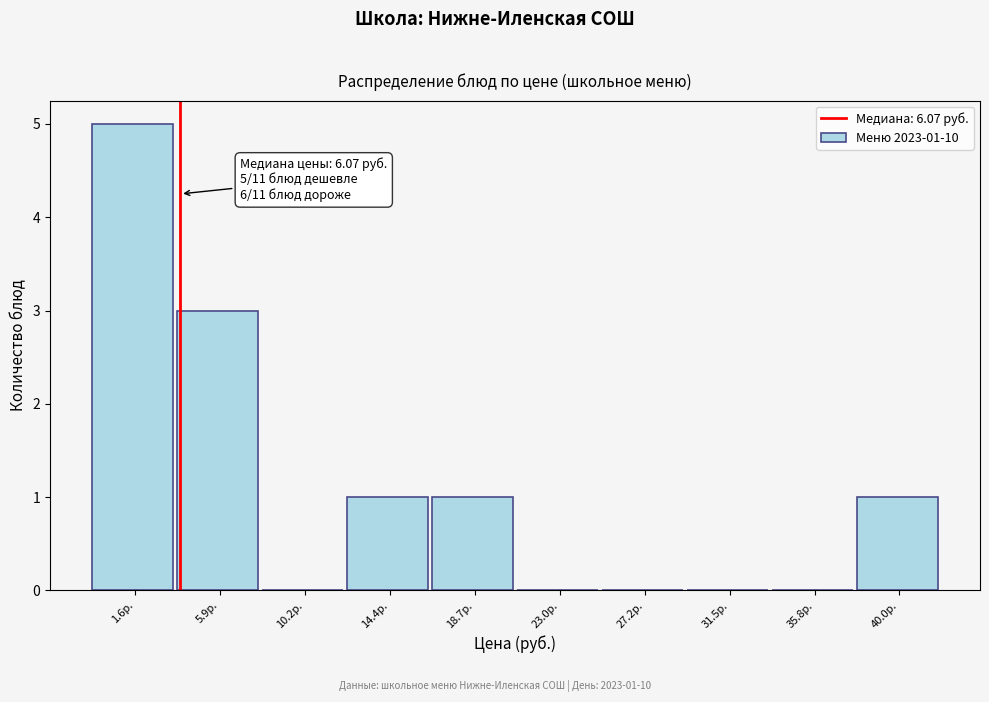

Reading left to right, what are all the values shown in this chart?

1.6р.=5	5.9р.=3	10.2р.=0	14.4р.=1	18.7р.=1	23.0р.=0	27.2р.=0	31.5р.=0	35.8р.=0	40.0р.=1